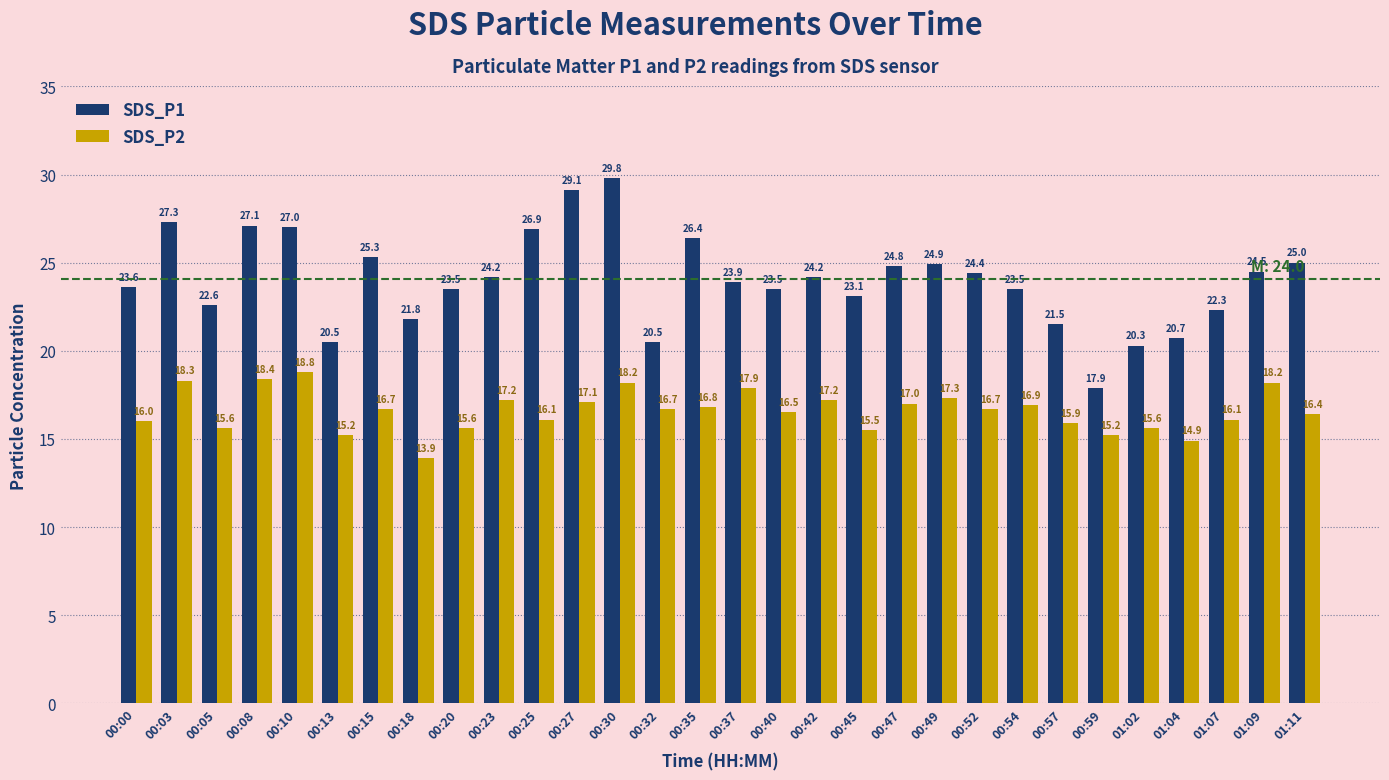

What is the difference between the maximum and minimum values in the SDS_P1 series?

11.9